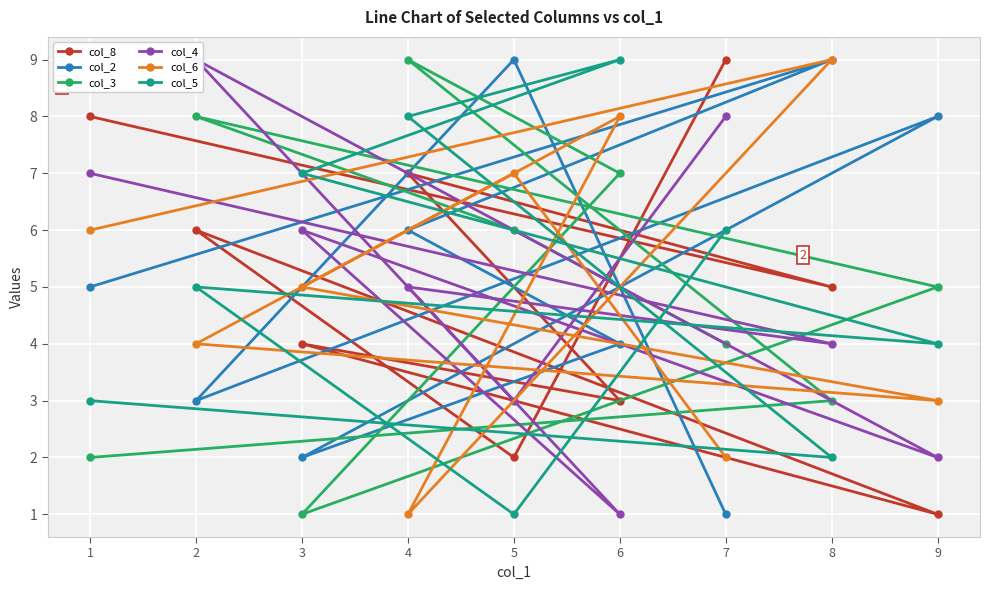

Count the number of data series in this chart.

6